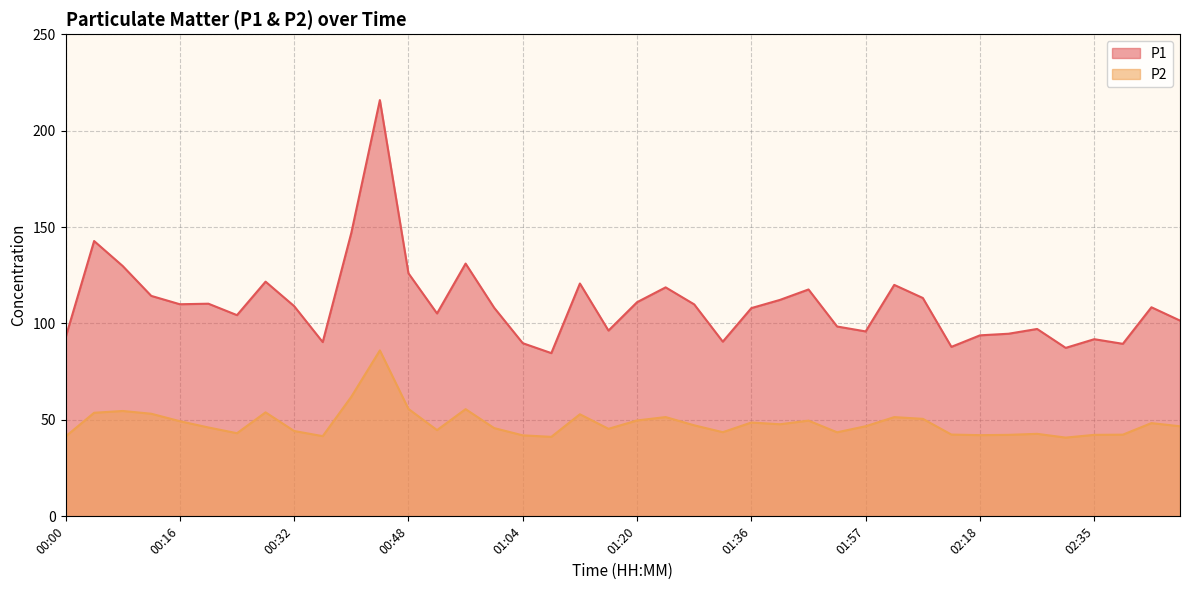

True or false: P1 and P2 intersect in this chart.

False